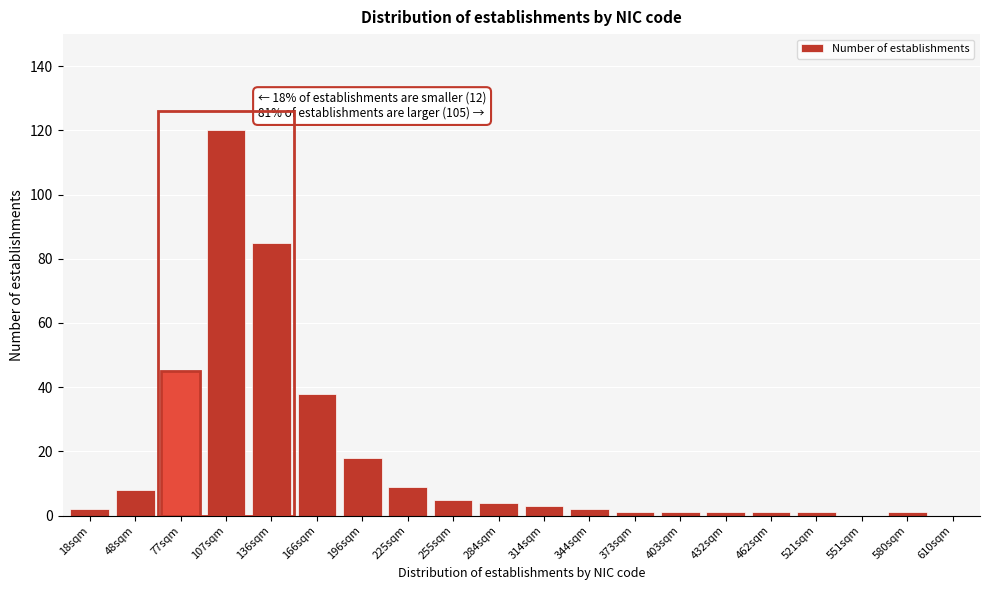

Reading left to right, list all the values displayed in this chart.

18sqm=2	48sqm=8	77sqm=45	107sqm=120	136sqm=85	166sqm=38	196sqm=18	225sqm=9	255sqm=5	284sqm=4	314sqm=3	344sqm=2	373sqm=1	403sqm=1	432sqm=1	462sqm=1	521sqm=1	551sqm=0	580sqm=1	610sqm=0